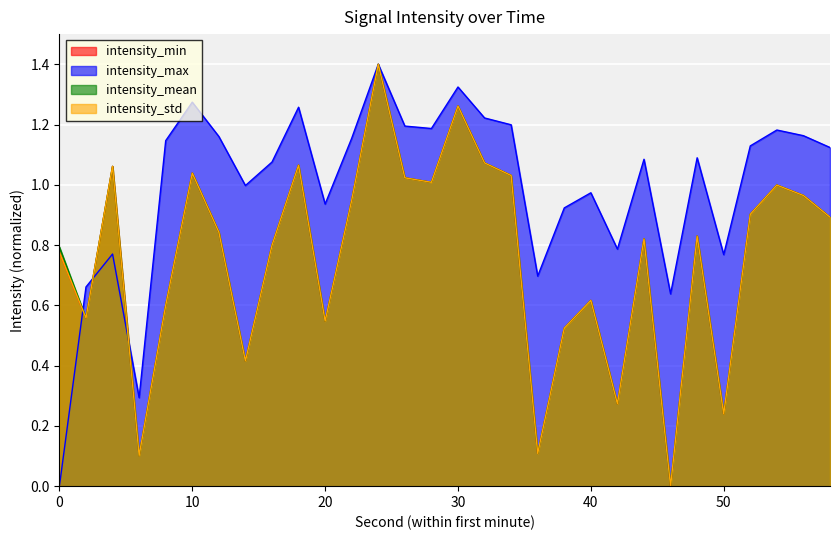

Count the number of categories in the chart.

30